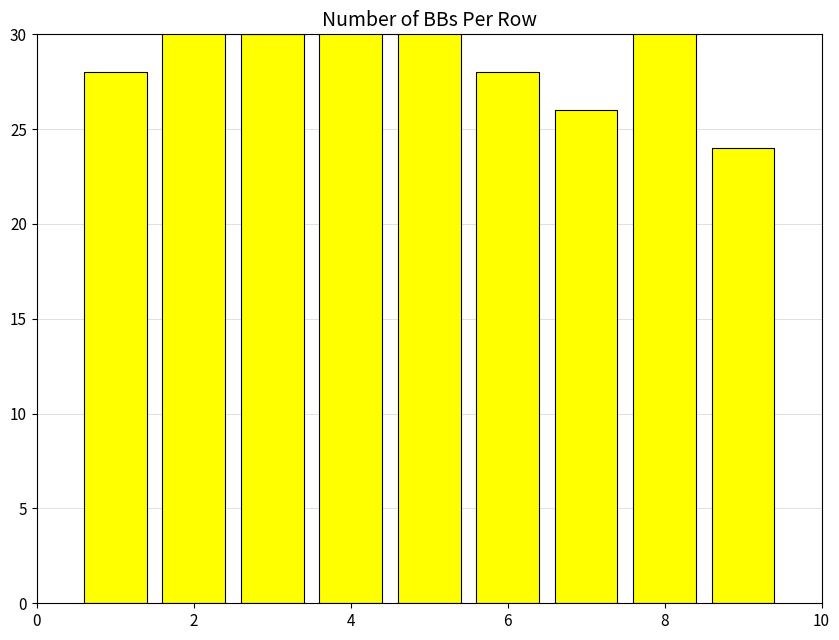

What is the difference between the maximum and second lowest values?

10